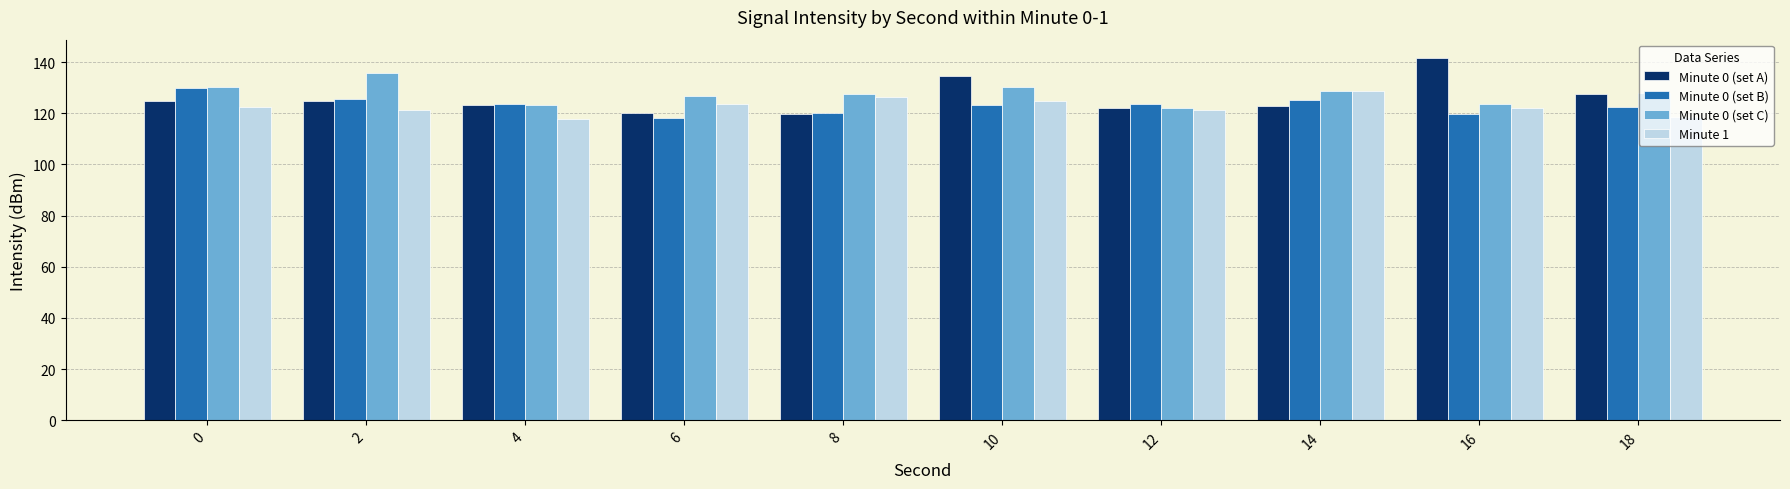

At which category is the sum across all series the highest?

10